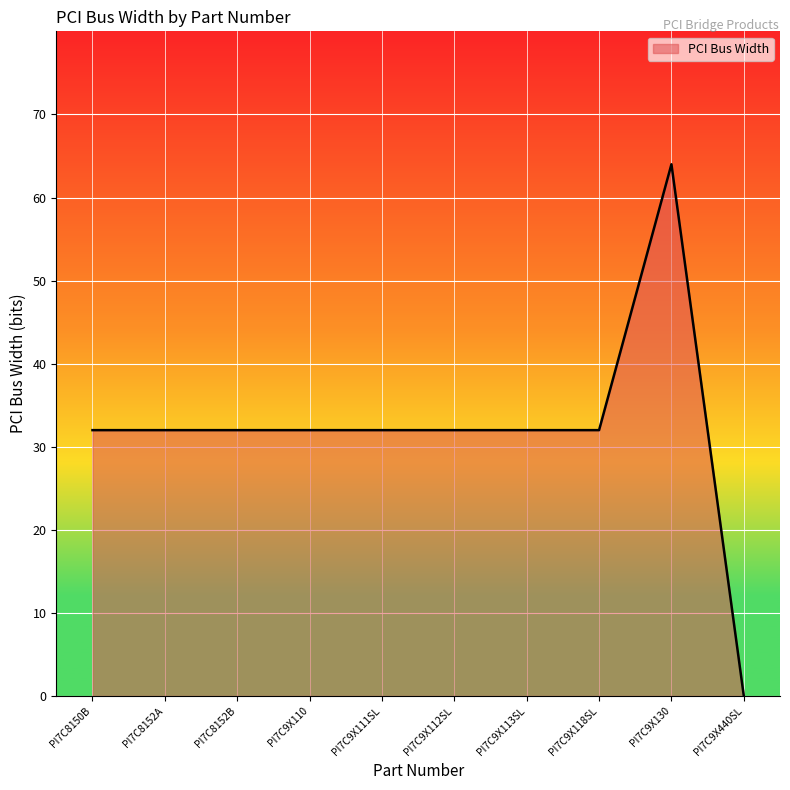

How many distinct data groups are displayed?

1